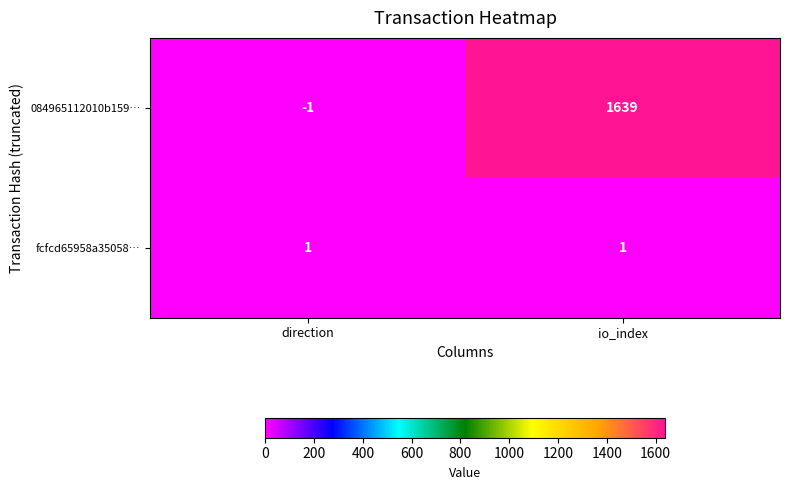

Is it true that fcfcd65958a35058… equals 1 at io_index?

True